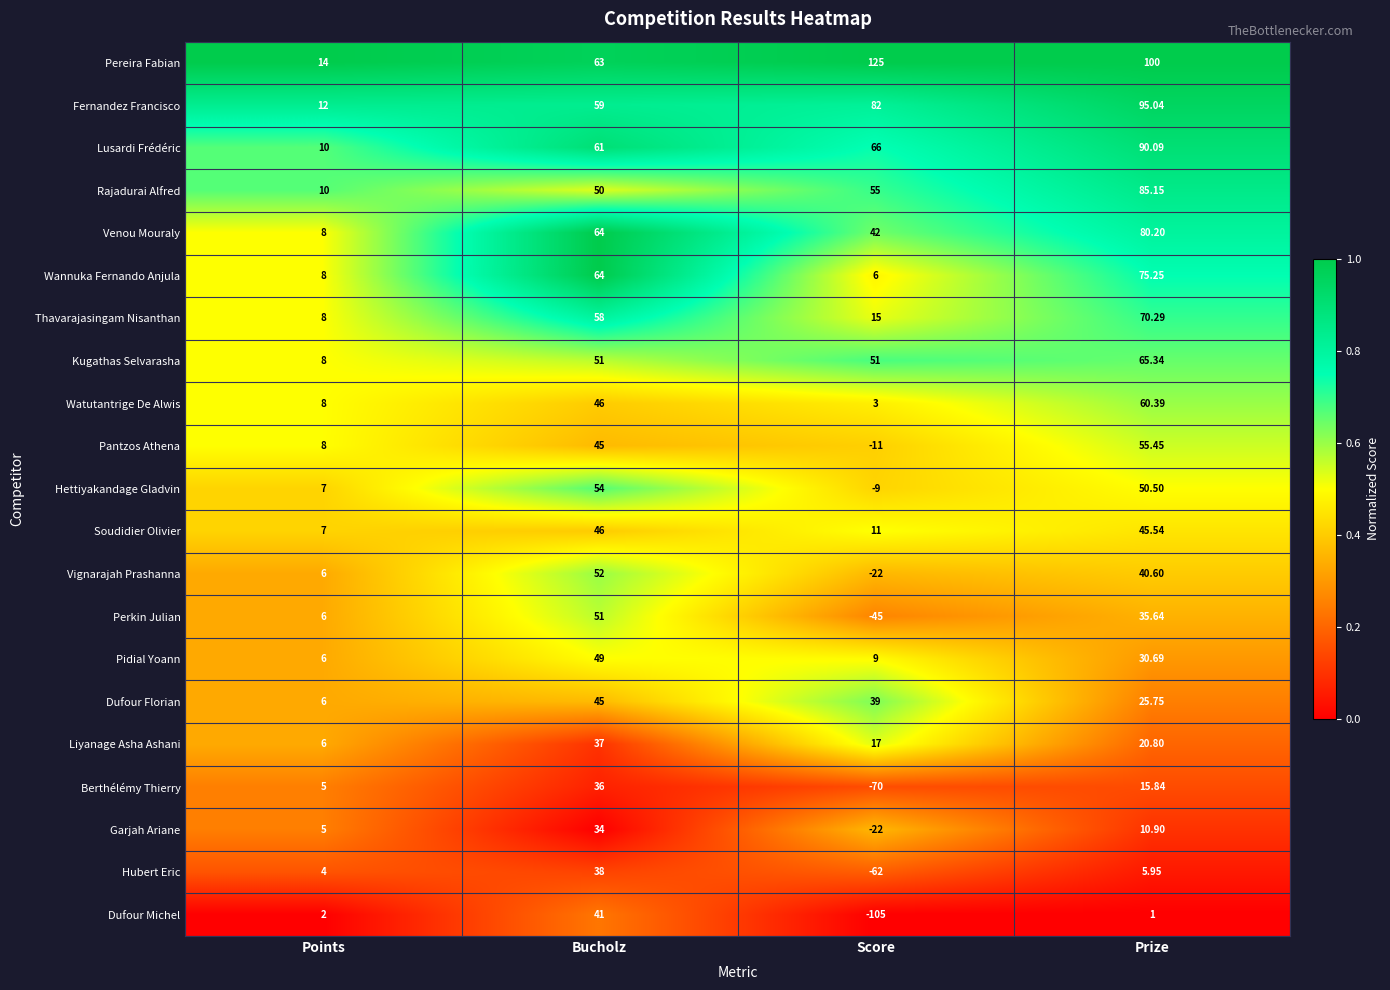

List the series in order of their peak value, lowest first.

Garjah Ariane, Berthélémy Thierry, Liyanage Asha Ashani, Hubert Eric, Dufour Michel, Dufour Florian, Soudidier Olivier, Pidial Yoann, Perkin Julian, Vignarajah Prashanna, Hettiyakandage Gladvin, Pantzos Athena, Watutantrige De Alwis, Kugathas Selvarasha, Thavarajasingam Nisanthan, Wannuka Fernando Anjula, Venou Mouraly, Rajadurai Alfred, Lusardi Frédéric, Fernandez Francisco, Pereira Fabian